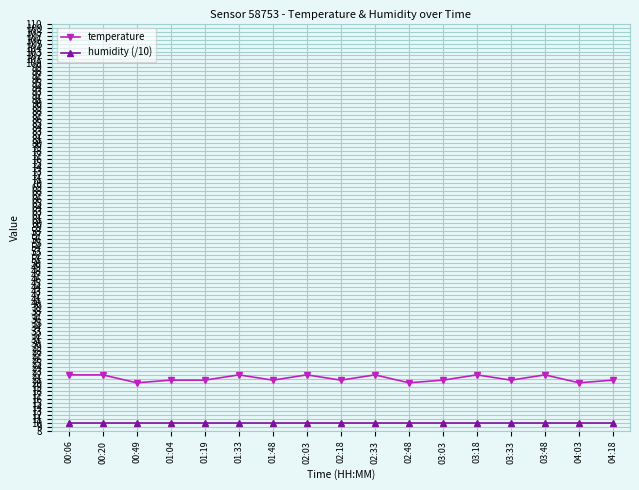

What is the difference between the highest and lowest values at 00:06?

12.0